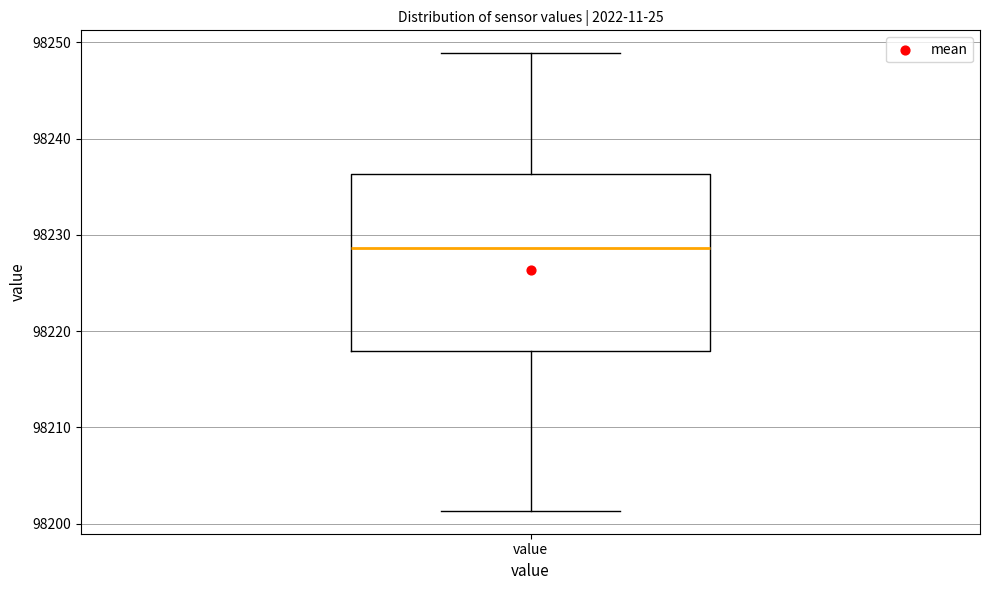

Where is the upper edge of the box for value on the y-axis? The values are not printed on the chart, so give them approximately, as read against the axis.

98236